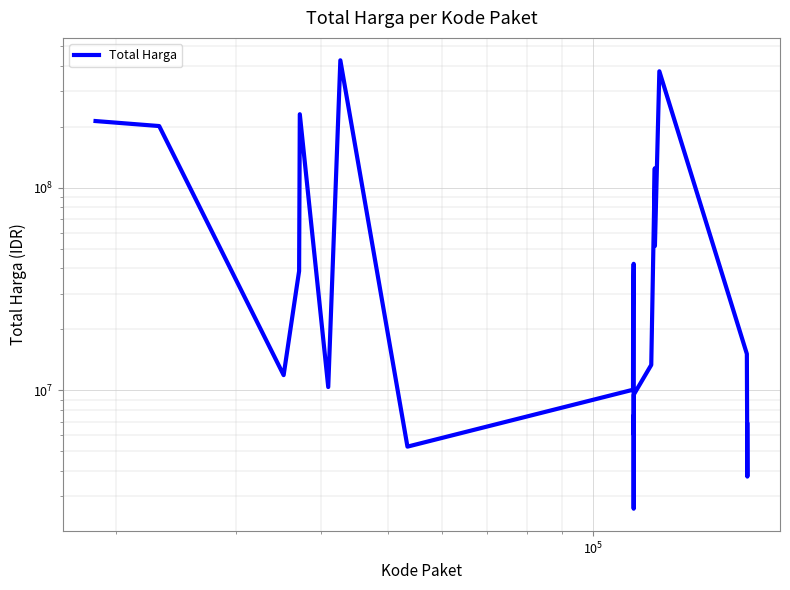

How many interior local peaks (higher than both neighbors) does the data have?

6